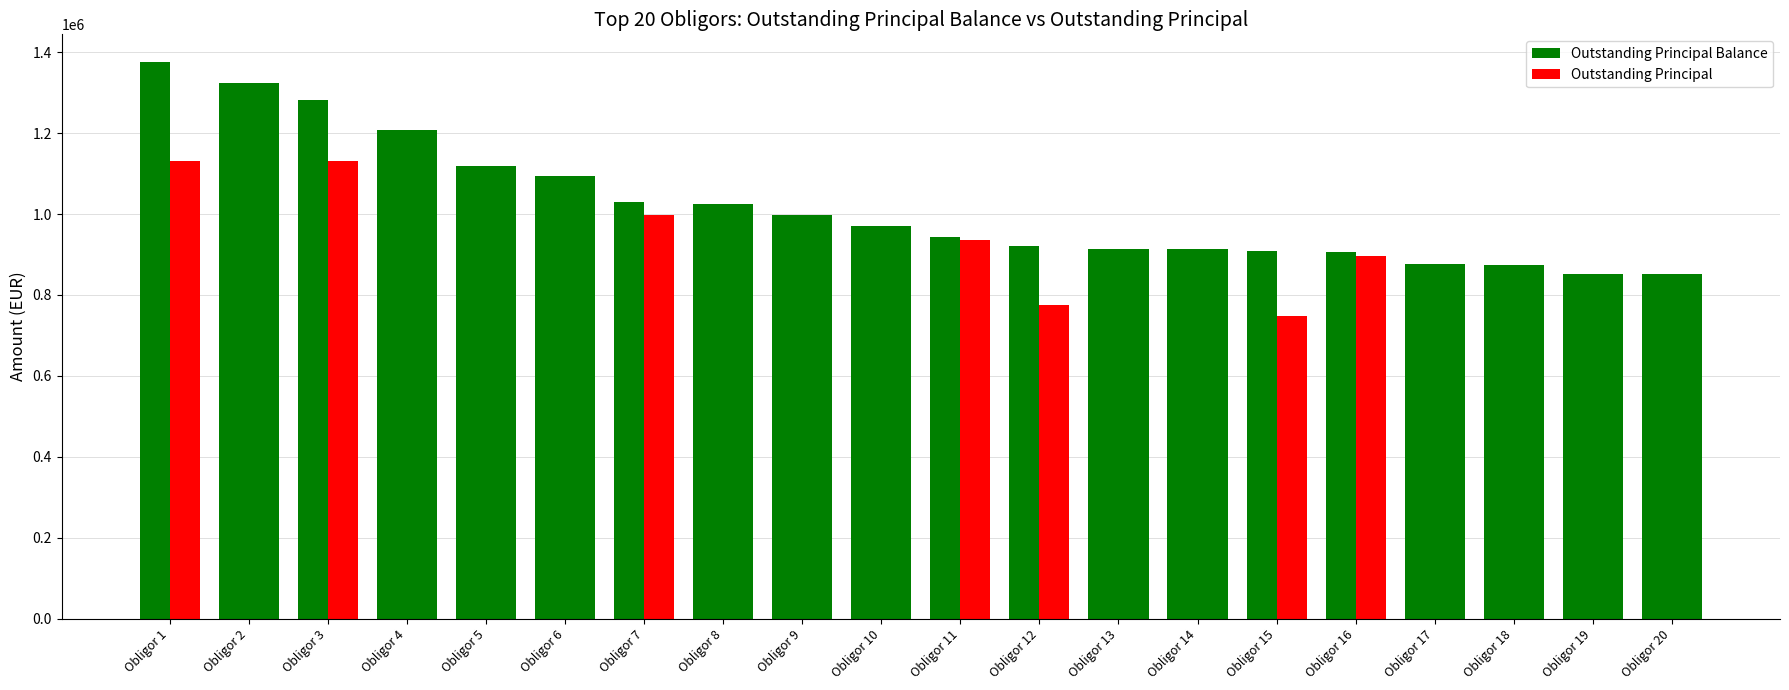

At which label does Outstanding Principal Balance first exceed 971599?

Obligor 1